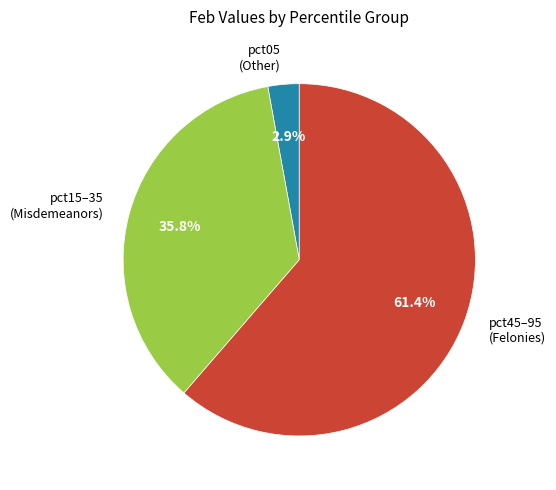

Count the number of slices in the pie.

3